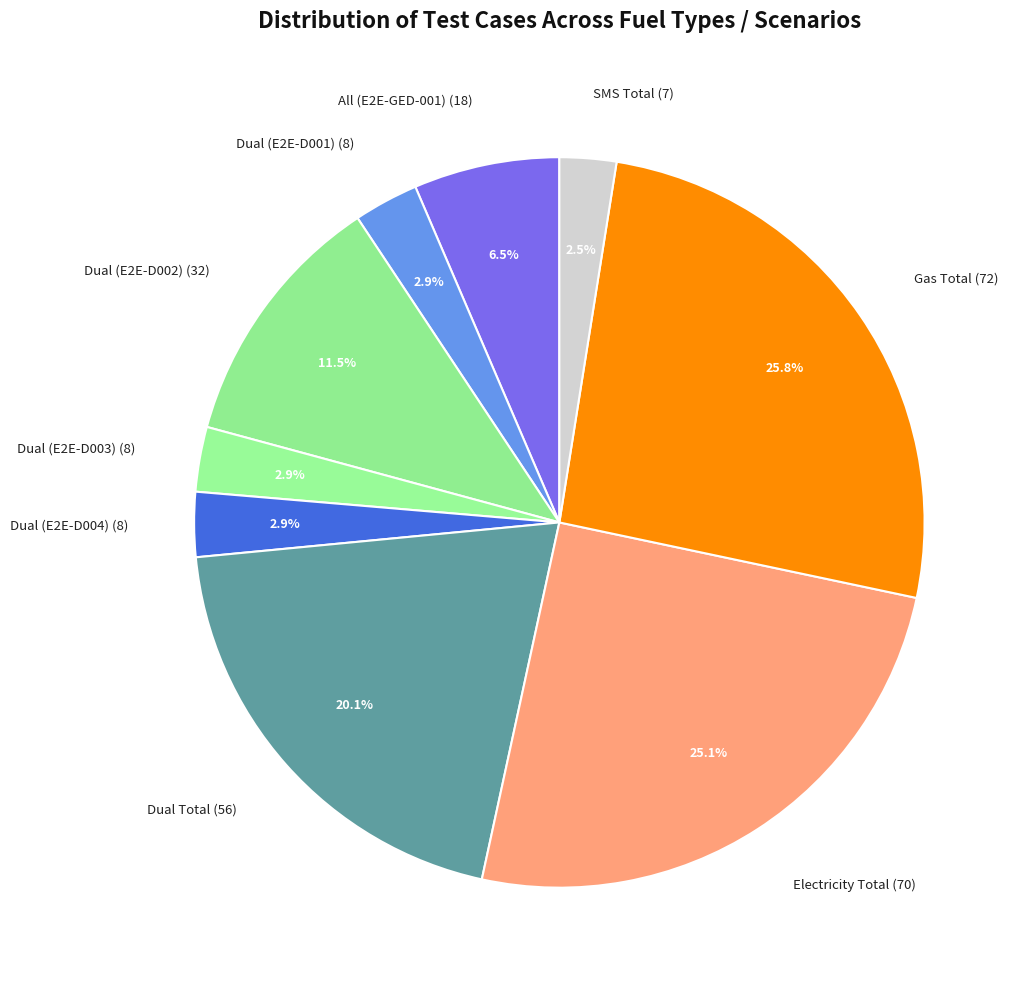

Combined, what portion of the pie is All (E2E-GED-001) and SMS Total?

9.0%